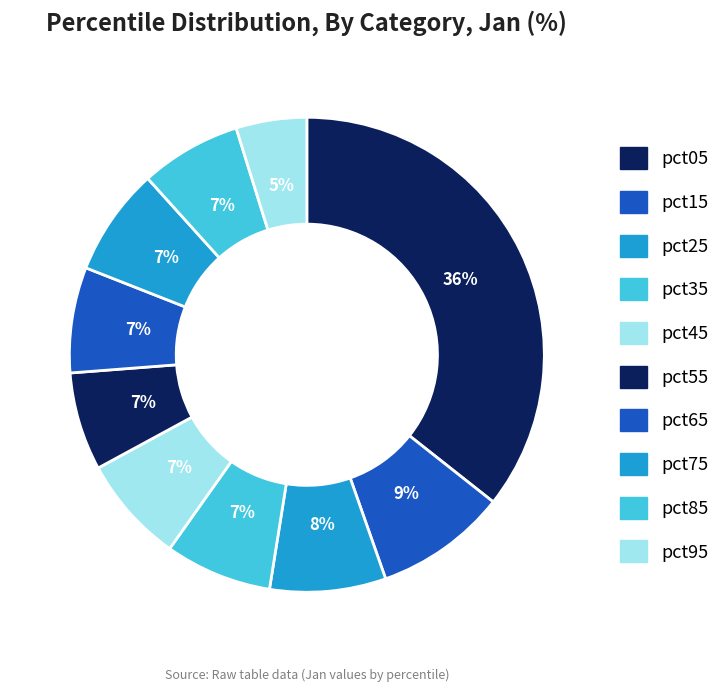

How many slices are in this pie chart?

10